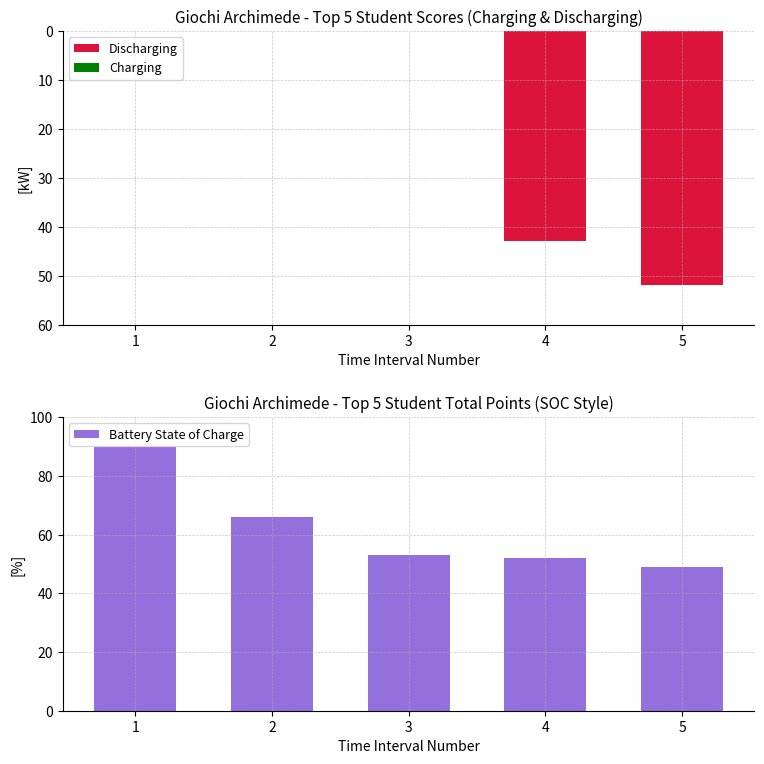

At 5, list the series in order from smallest to largest.

Discharging, Charging, Battery State of Charge